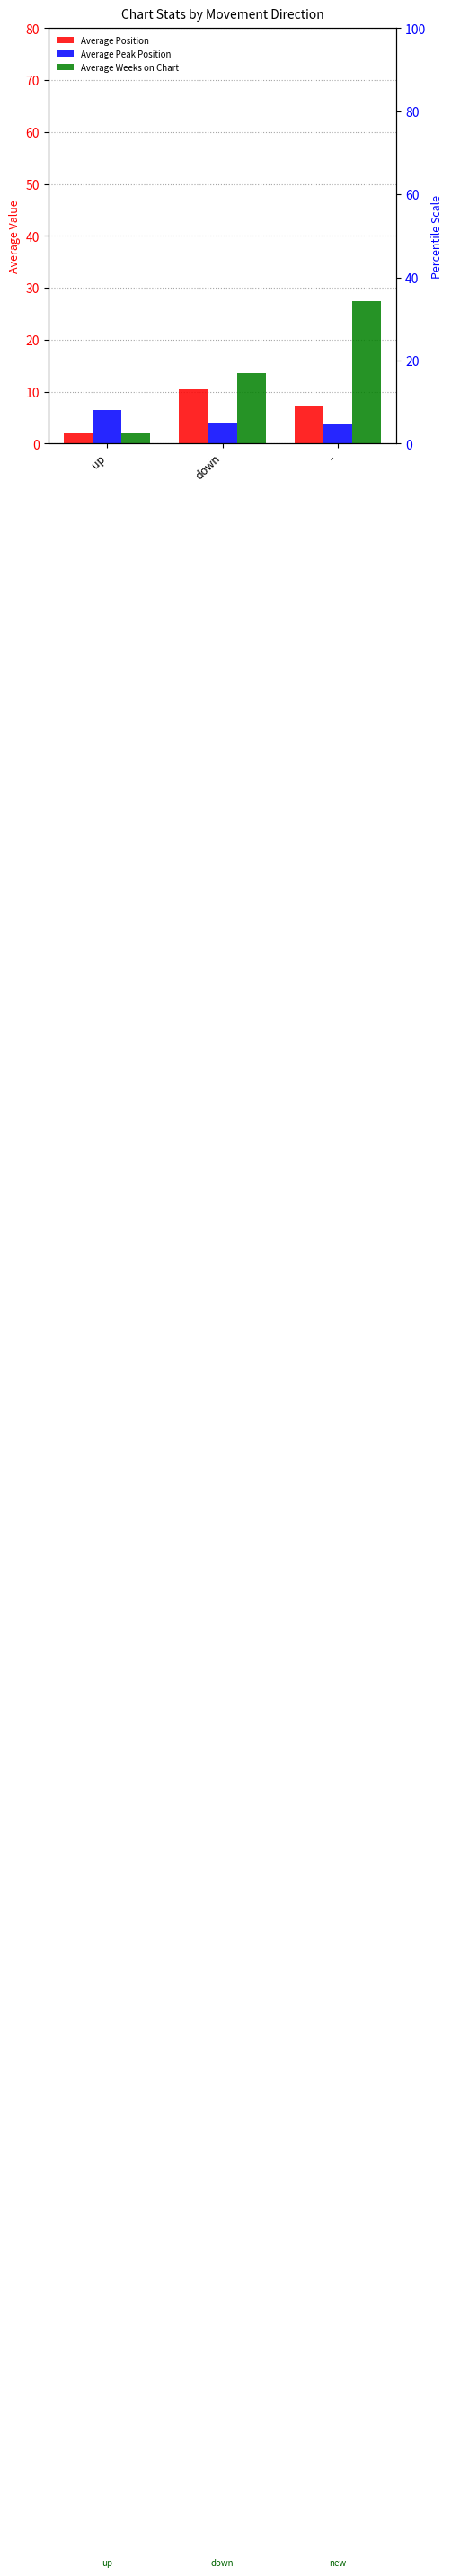

Where is Average Peak Position nearest to the value 5?

down